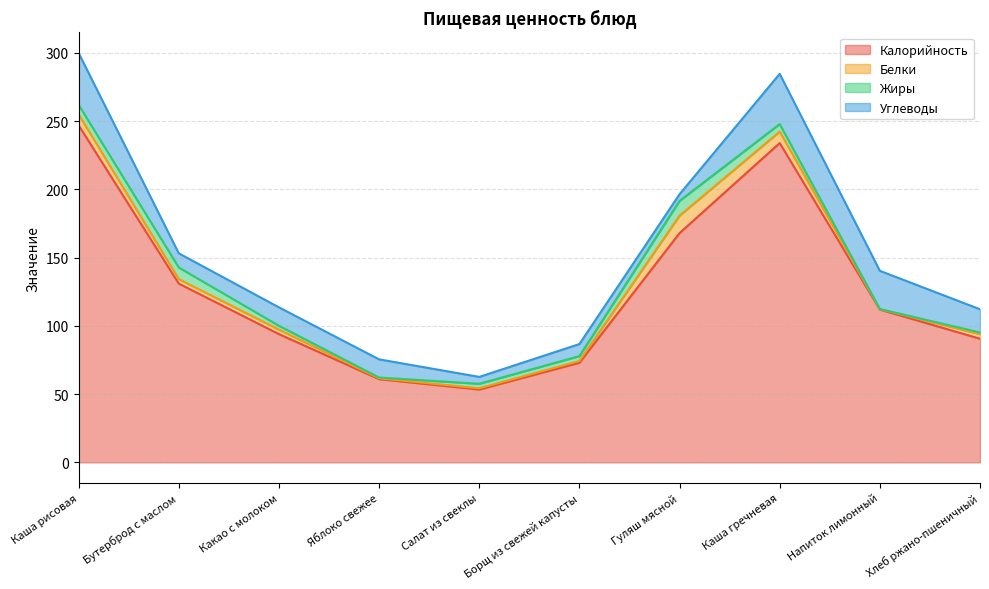

Is the value of Белки at Напиток лимонный greater than the value of Углеводы at Напиток лимонный?

No